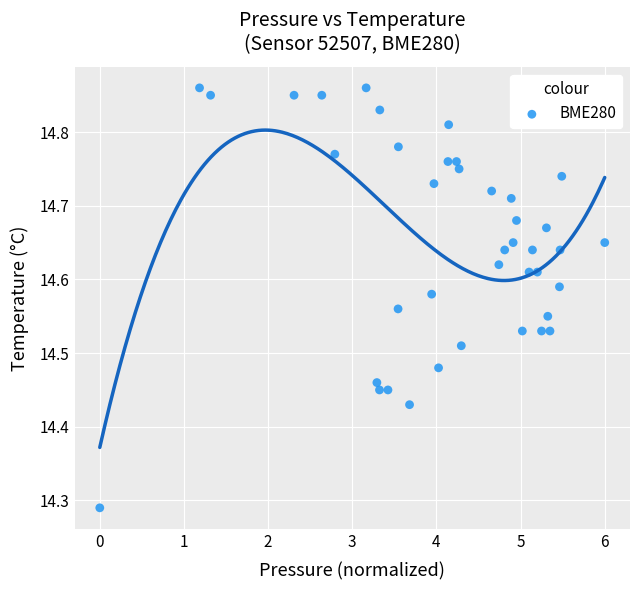

What is the range of X values (max minus min)?

6.0